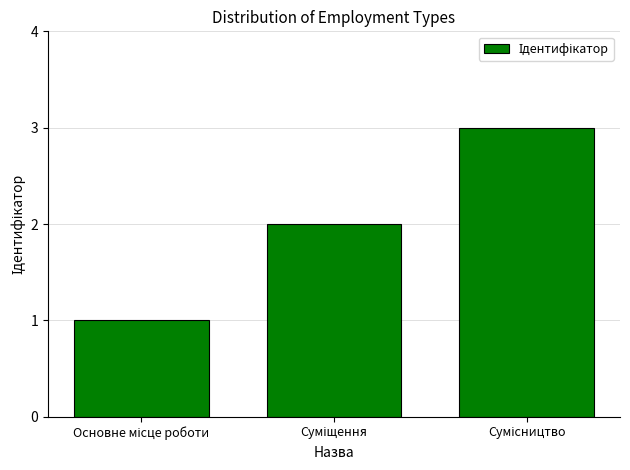

What is the sum of all values?

6